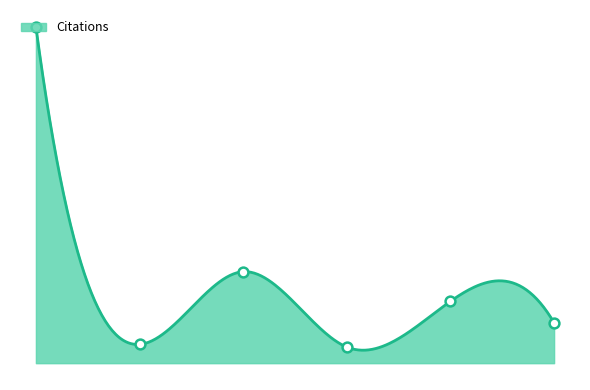

What is the change in value from Hungary to Belarus?

-110